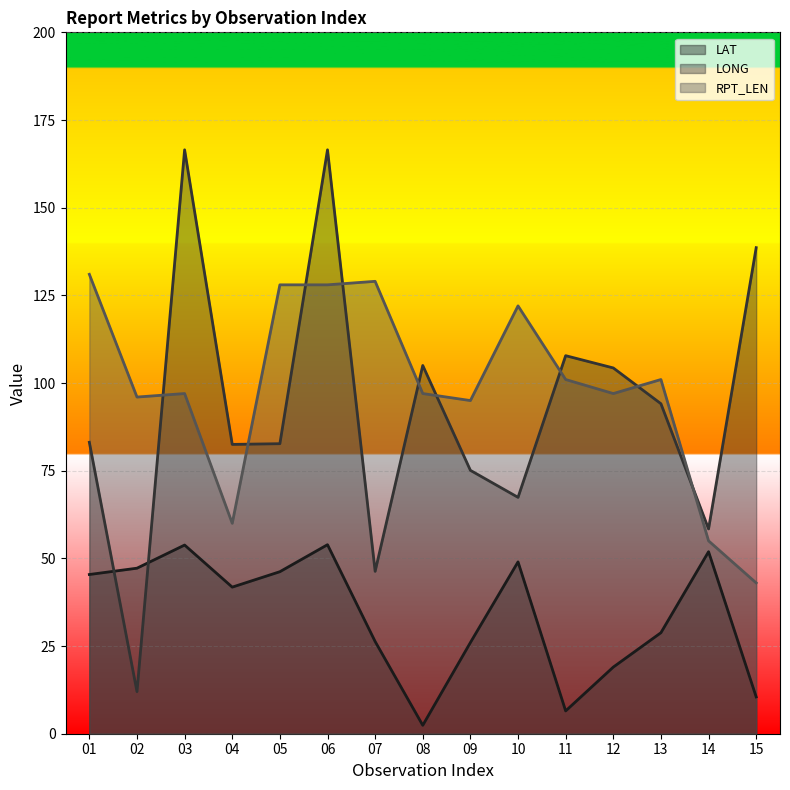

True or false: RPT_LEN and LONG cross at least once.

True